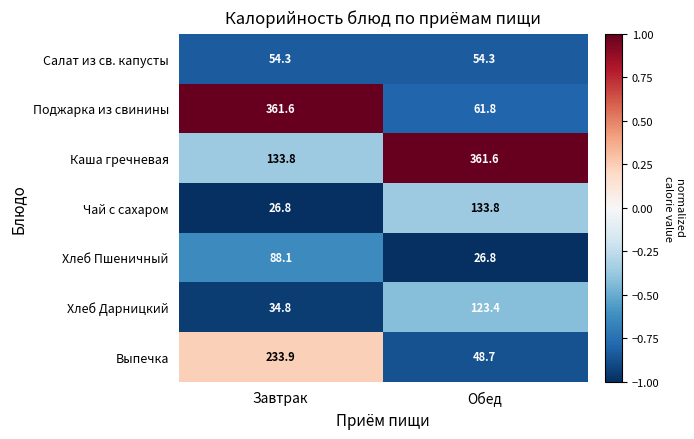

Which series has the largest range (max minus min)?

Поджарка из свинины